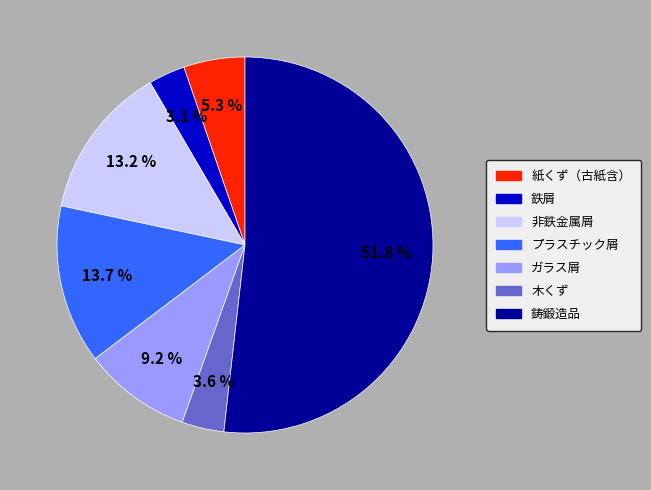

To the nearest percent, what portion does 鉄屑 represent?

3%